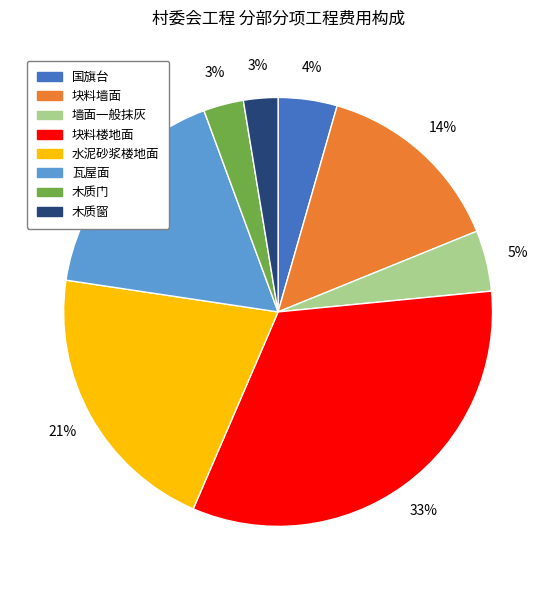

Is it true that 块料楼地面 is 43% of the pie?

False